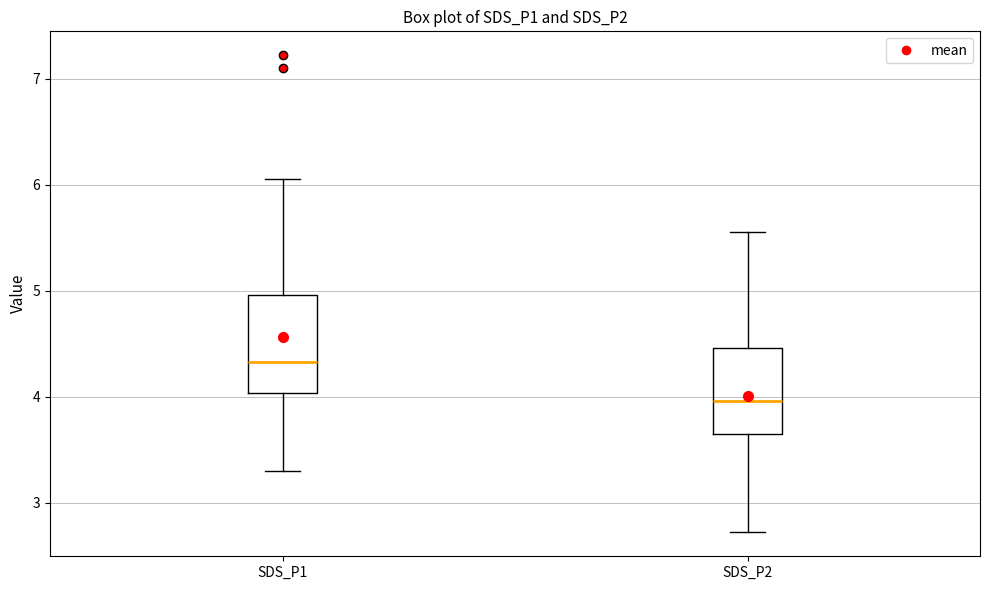

Reading left to right, transcribe this box plot: for each box, give where its median line is, the range the box spans, and where its two whiskers end, as read against the y-axis. The values are not printed on the chart, so give them approximately, as read against the axis.

SDS_P1: median 4.3, box 4.0 to 5.0, whiskers 3.3 to 6.1
SDS_P2: median 4.0, box 3.7 to 4.5, whiskers 2.7 to 5.6